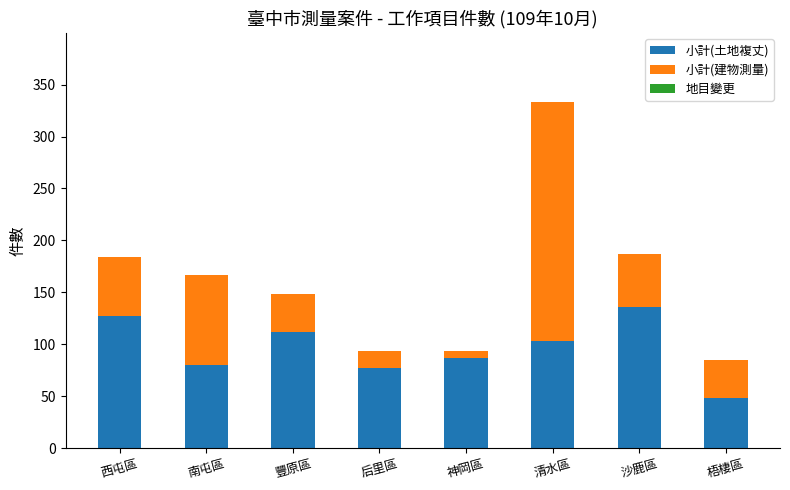

What is the maximum value for 小計(土地複丈)?

136